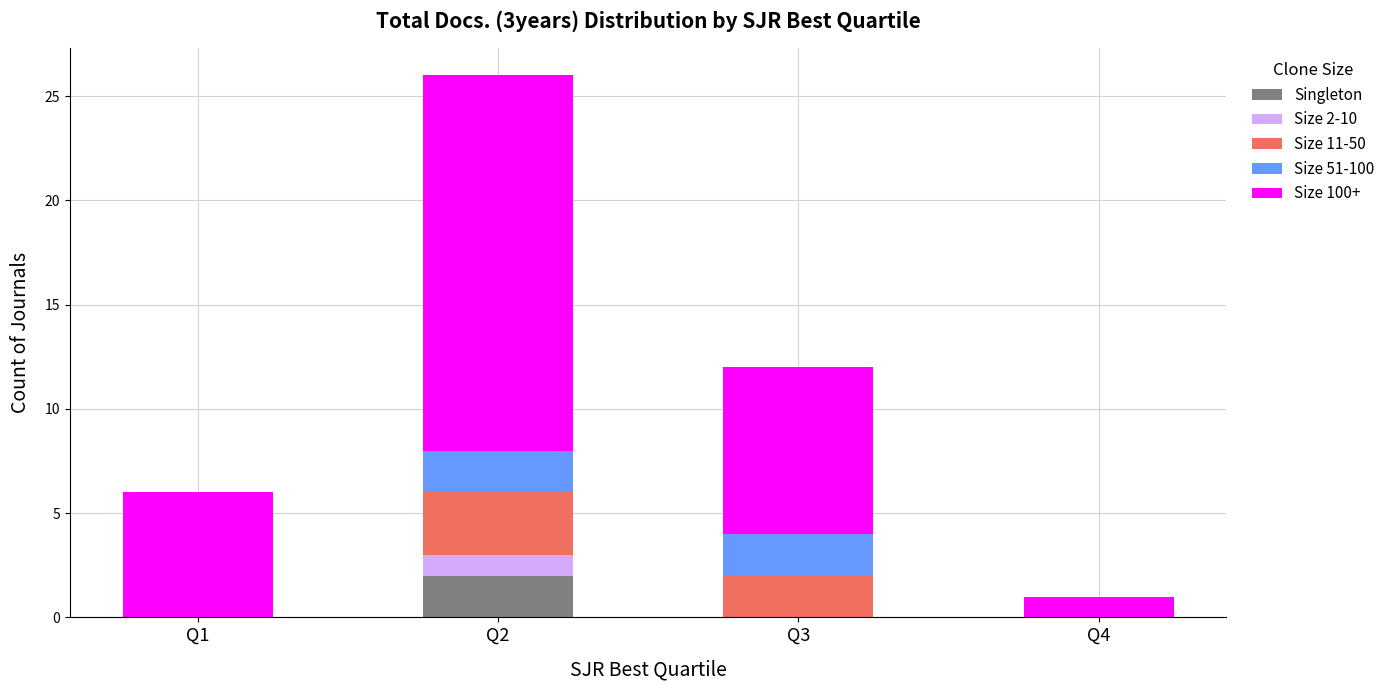

Which category has the highest value in the Singleton series?

Q2